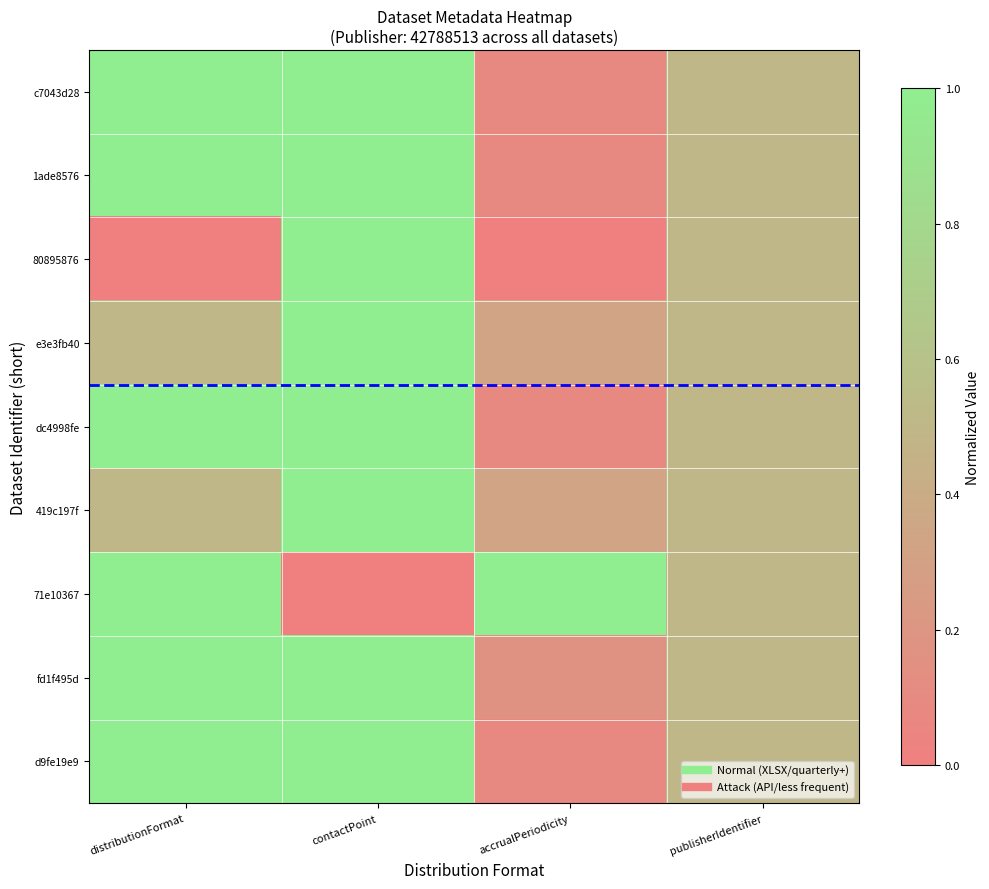

Which has a higher value, contactPoint or publisherIdentifier?

contactPoint